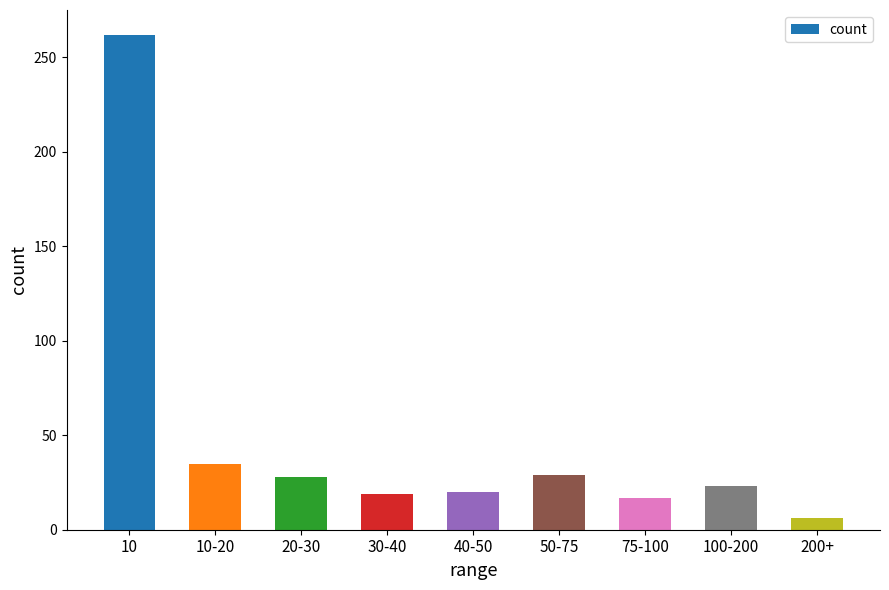

What position from the left is 10?

1